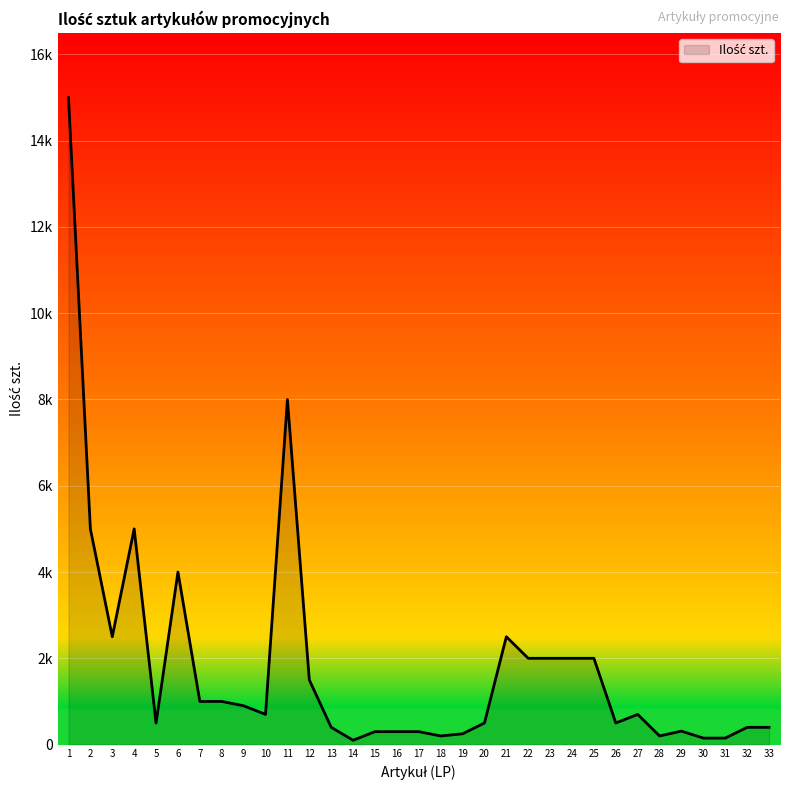

Is this an area chart (filled region under the line)?

Yes